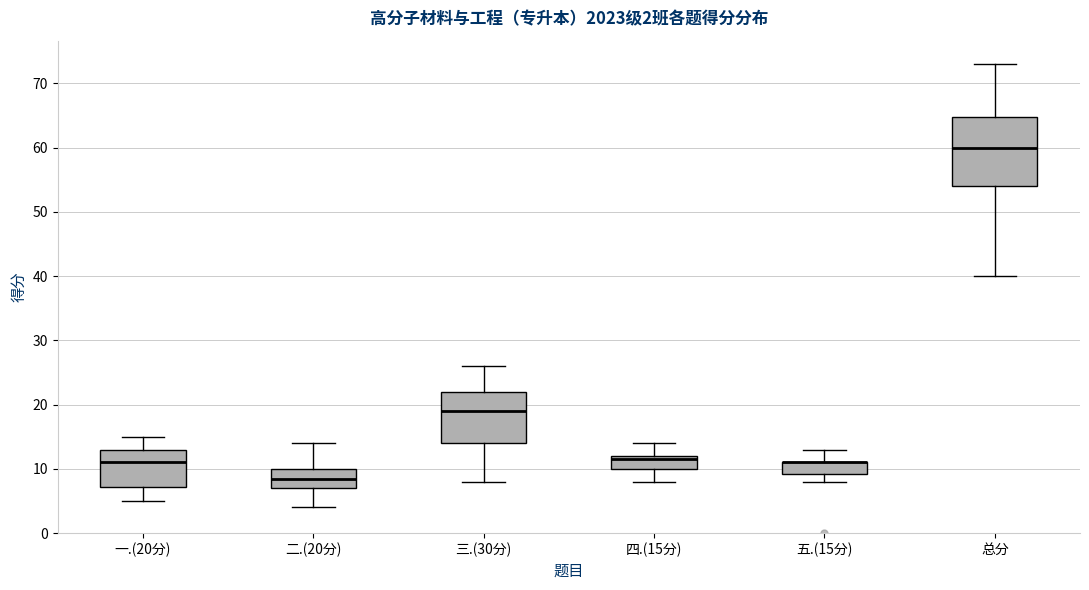

Which box is the tallest, from its lower edge to its upper edge?

总分